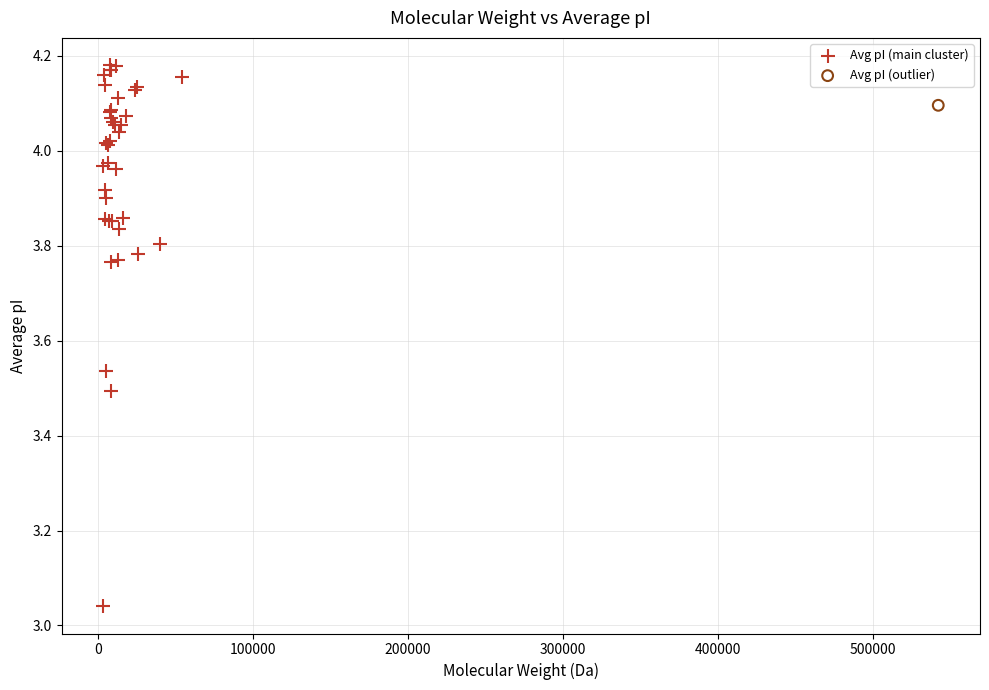

What are all the series names shown in the legend?

Avg pI (main cluster), Avg pI (outlier)